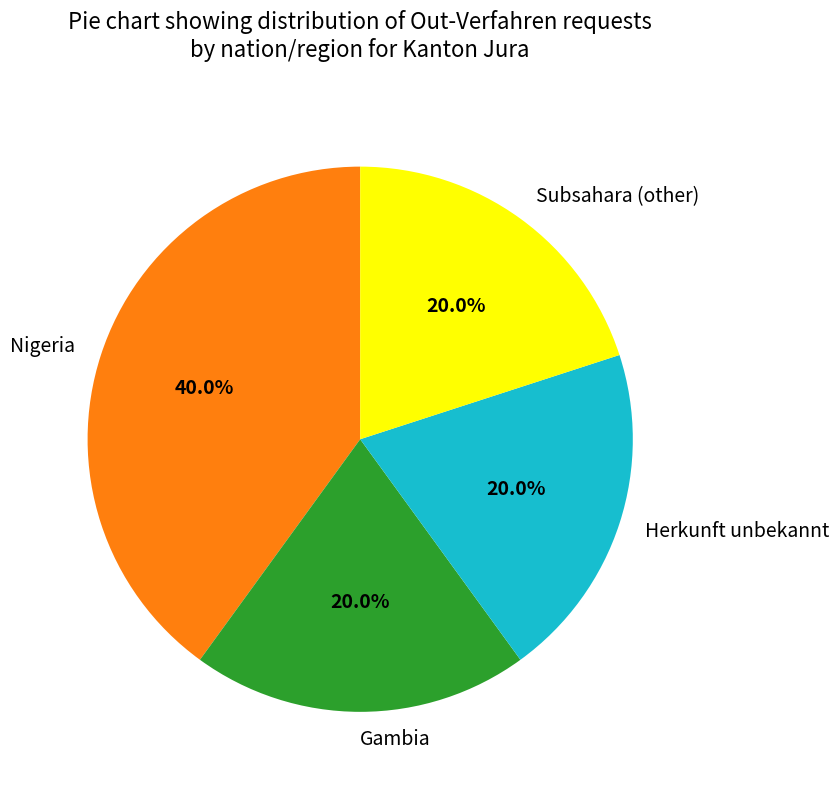

To the nearest percent, what percentage of the pie is Nigeria?

40%